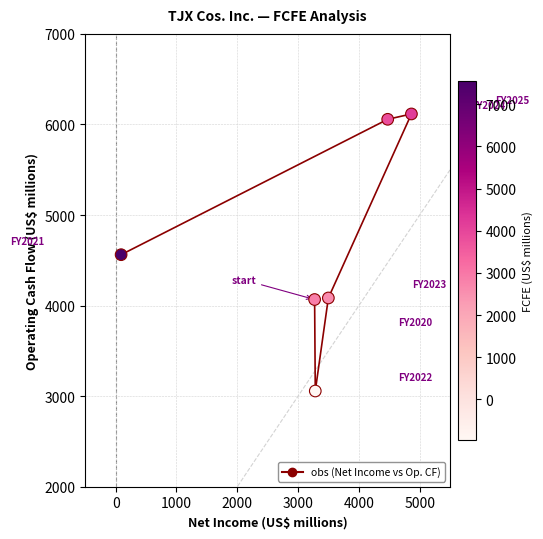

What is the range of Y values (max minus min)?

3059